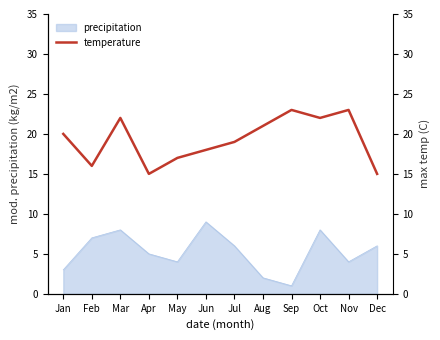

Does the chart display data point markers on the line(s)?

No